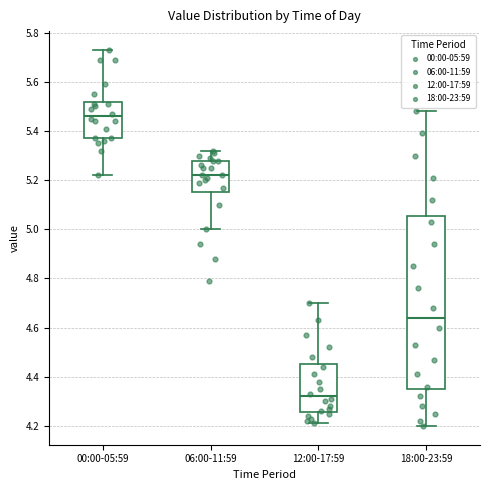

Which box's median line is the lowest?

12:00-17:59